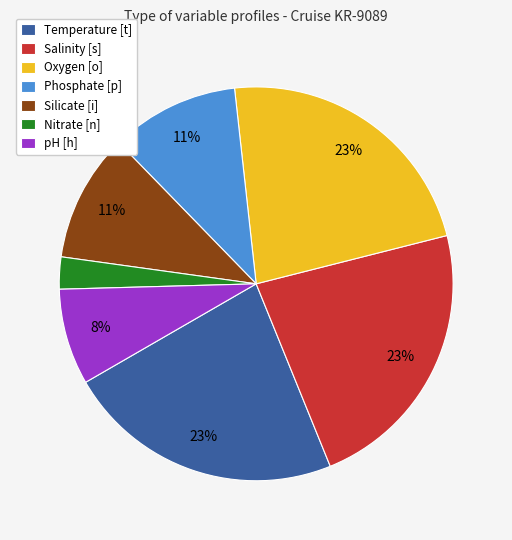

Is it true that pH [h] is 1% of the pie?

False